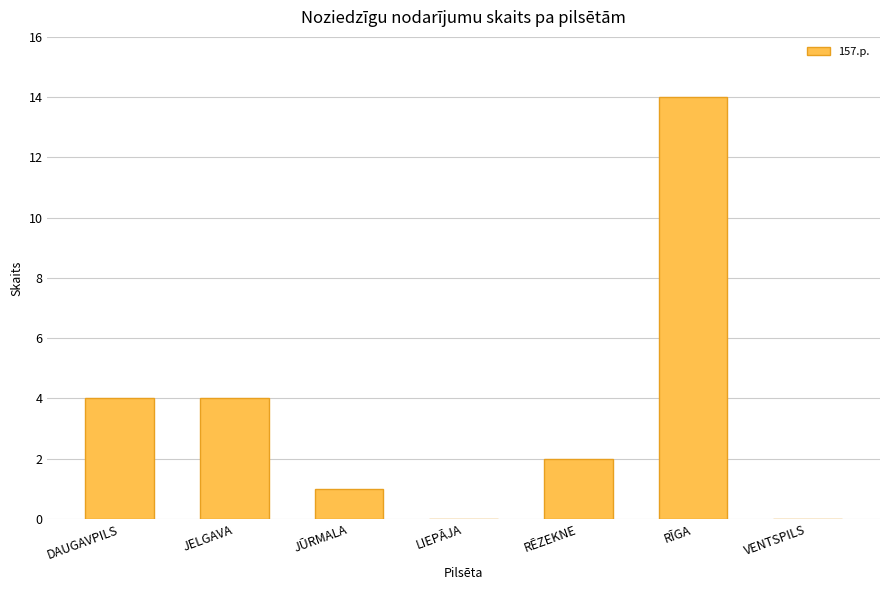

Reading right to left, transcribe all the data shown in this chart.

0	14	2	0	1	4	4